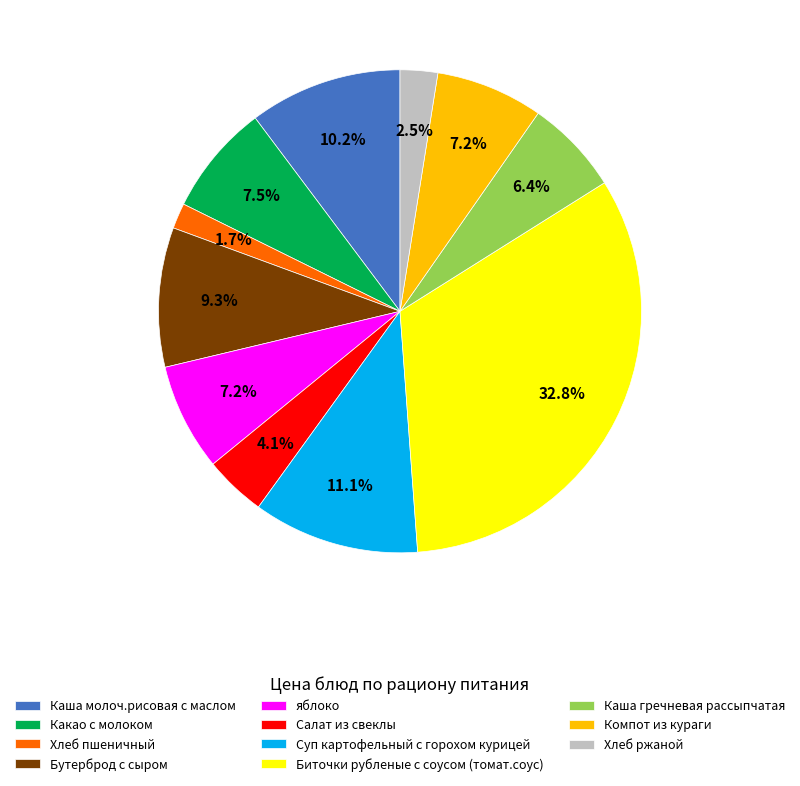

To the nearest percent, what is the combined percentage of Биточки рубленые с соусом (томат.соус) and Хлеб пшеничный?

34%